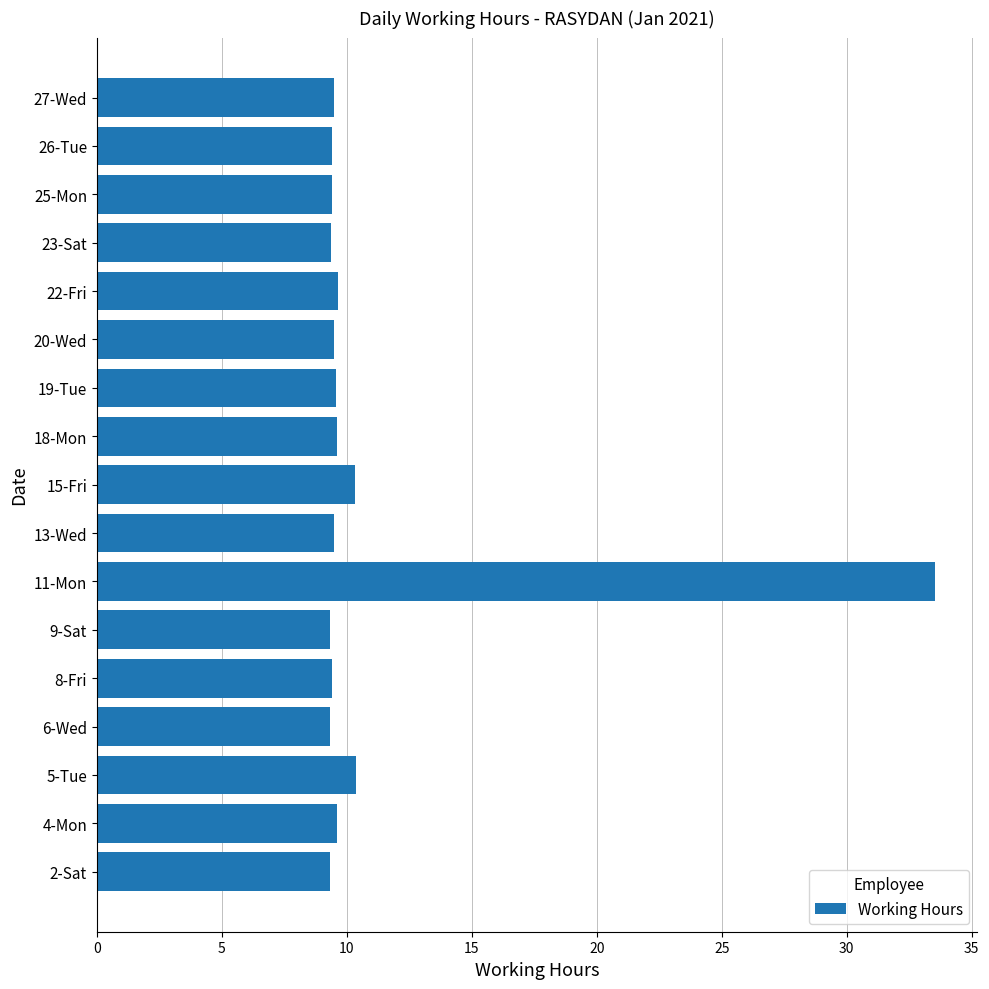

Count the number of data series in this chart.

1